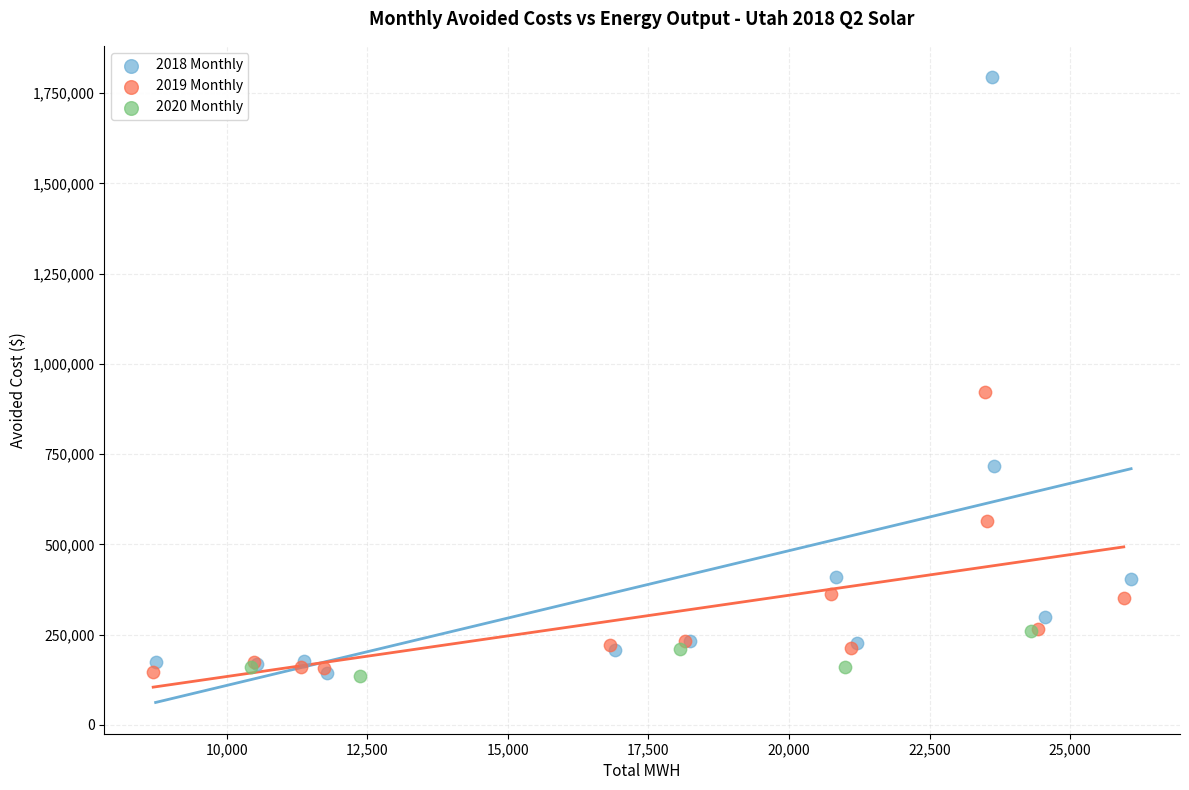

Which series contains the highest Y value?

2018 Monthly